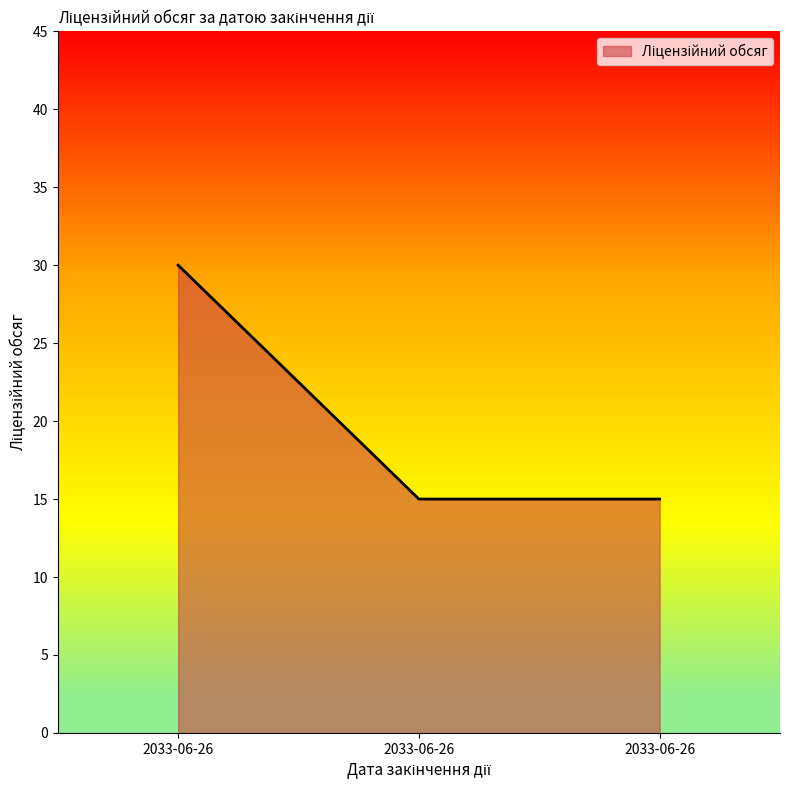

Is it true that the value at 2033-06-26 is 8?

False